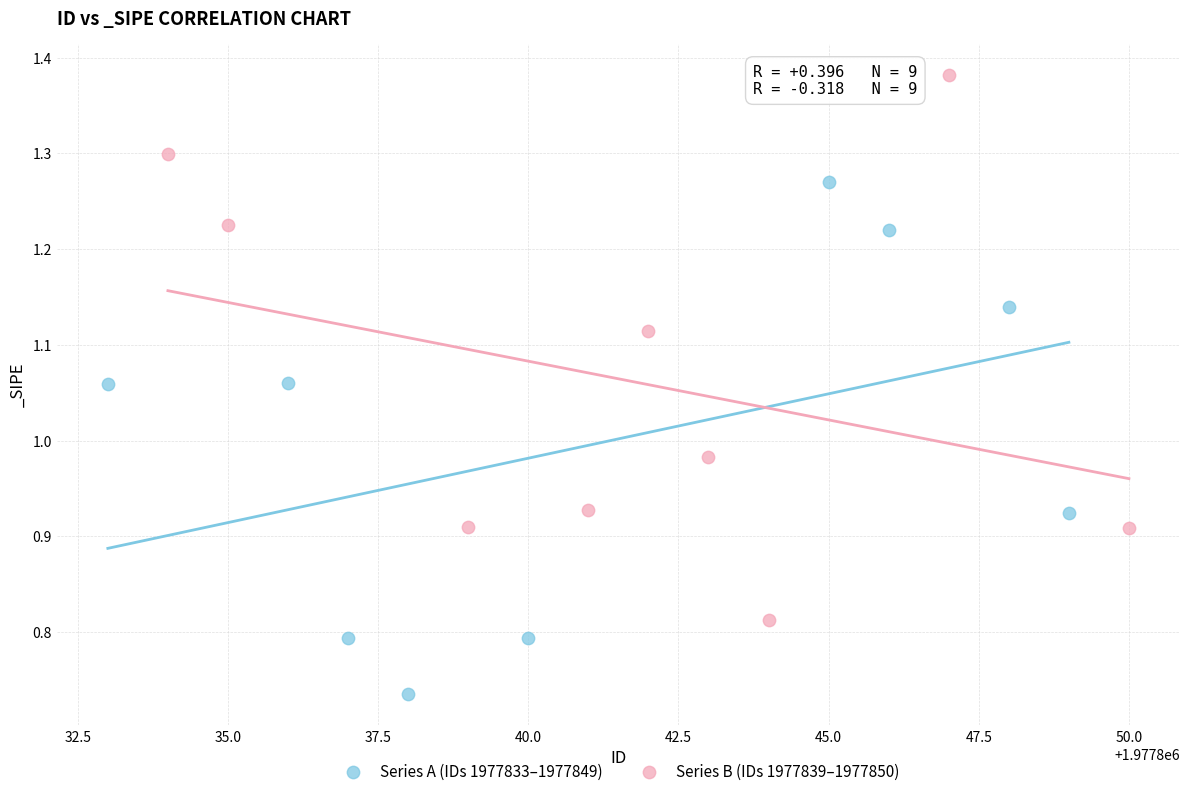

Which series contains the lowest Y value?

Series A (IDs 1977833–1977849)